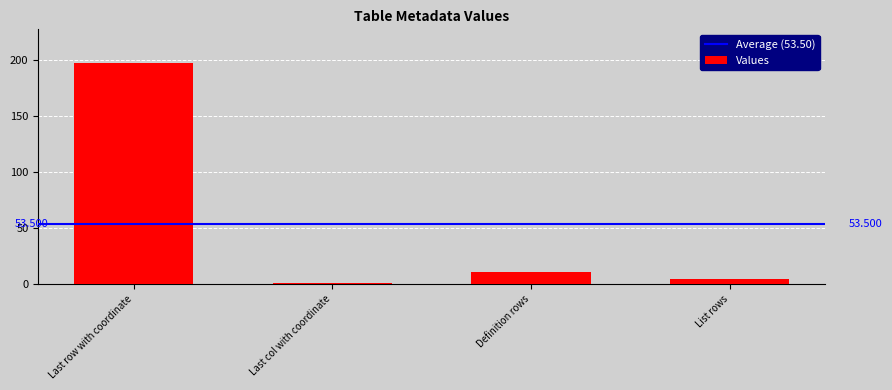

What position from the right is Last col with coordinate?

3